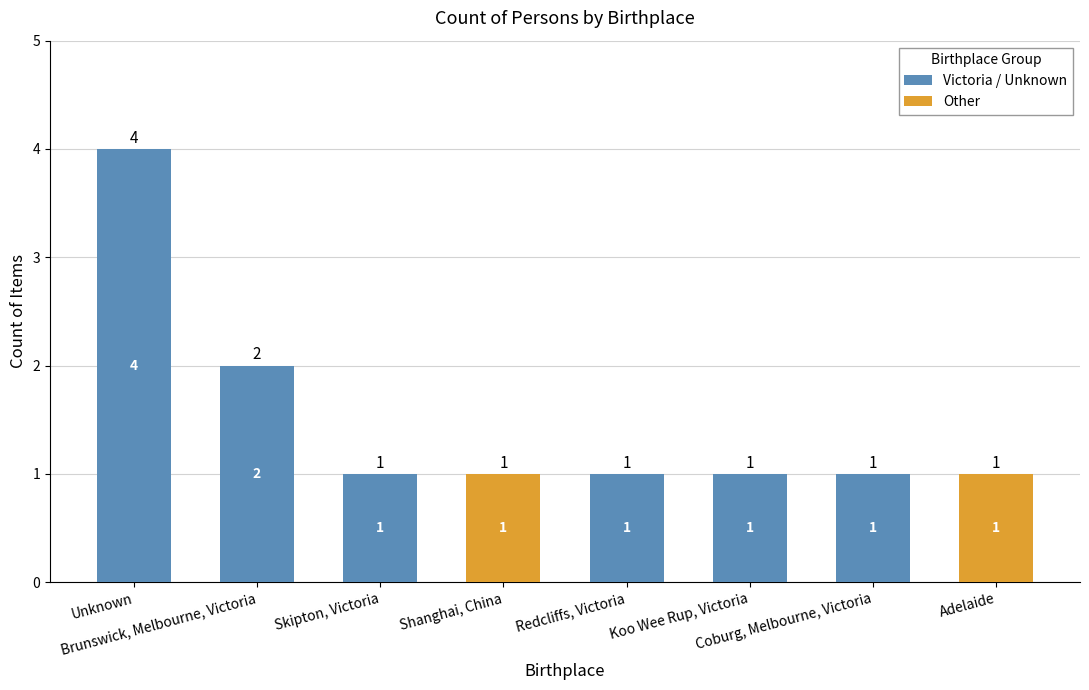

Between Skipton, Victoria and Adelaide, which series saw the biggest shift?

Victoria / Unknown